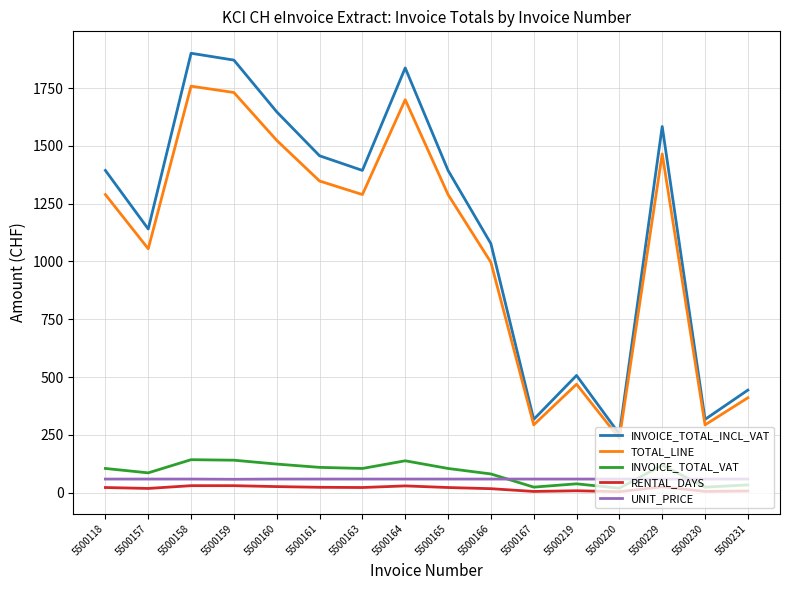

Does the chart display data point markers on the line(s)?

No